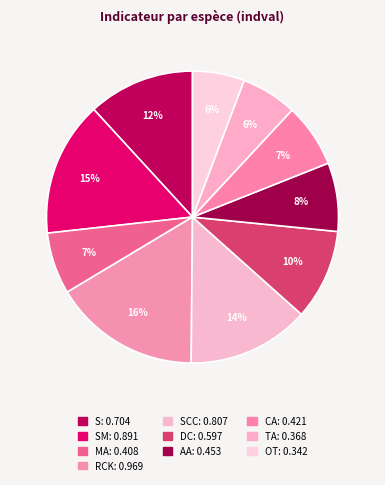

Rank the categories by value from highest to lowest.

RCK, SM, SCC, S, DC, AA, CA, MA, TA, OT